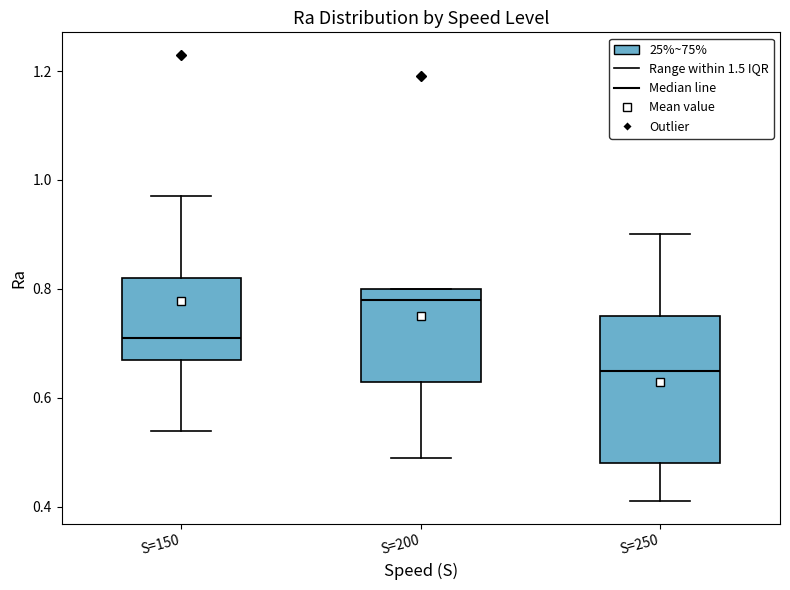

Where is the upper edge of the box for S=200 on the y-axis? The values are not printed on the chart, so give them approximately, as read against the axis.

0.80